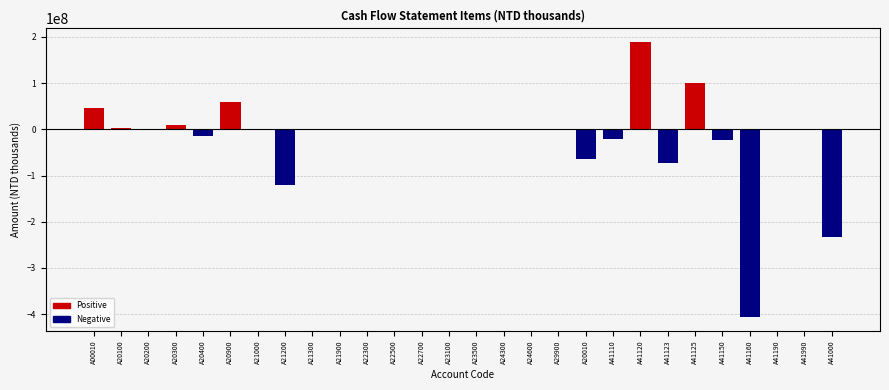

Is it true that the value at A41150 is -22871875?

True